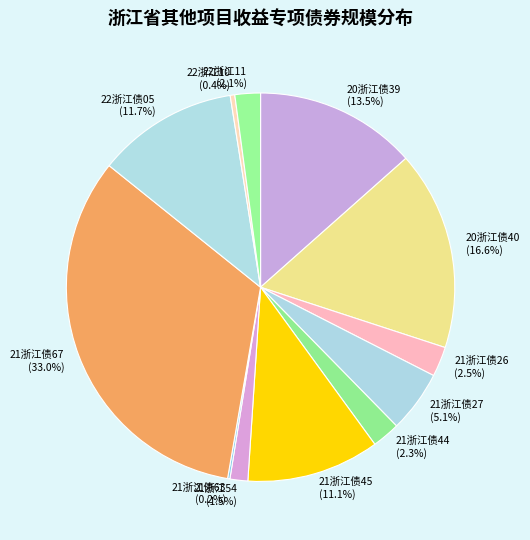

Does 22浙江11 account for over 50% of the chart?

No